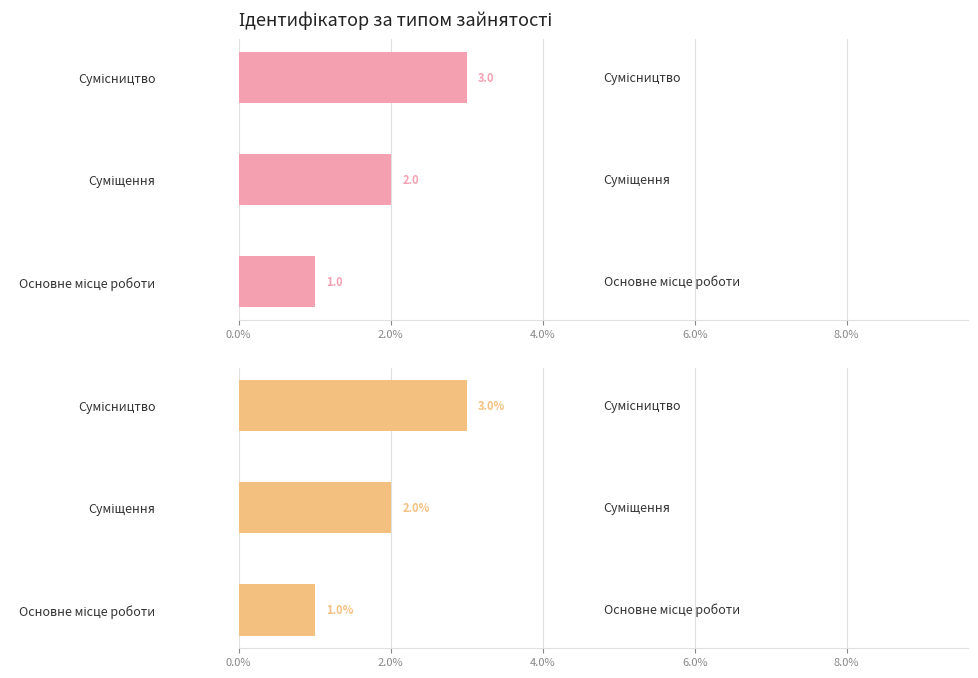

How many distinct data groups are displayed?

1